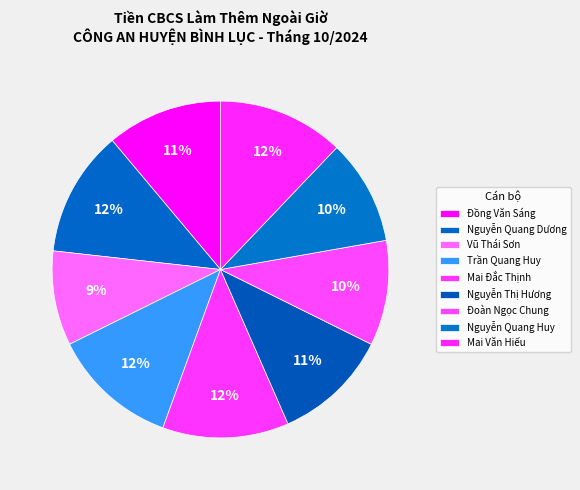

How many slices are in this pie chart?

9